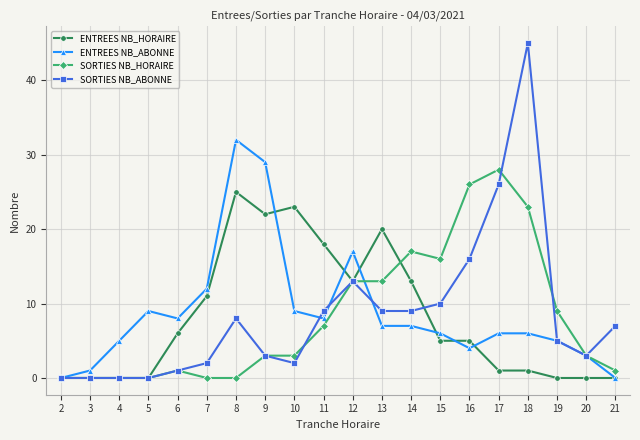

Count the number of data series in this chart.

4